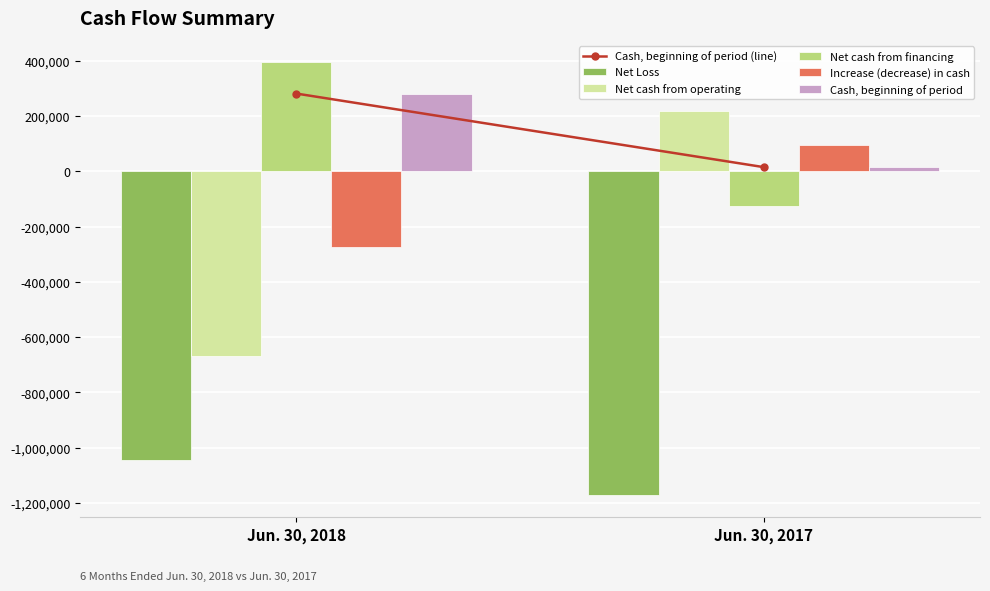

At which label does Net Loss reach its peak?

Jun. 30, 2018